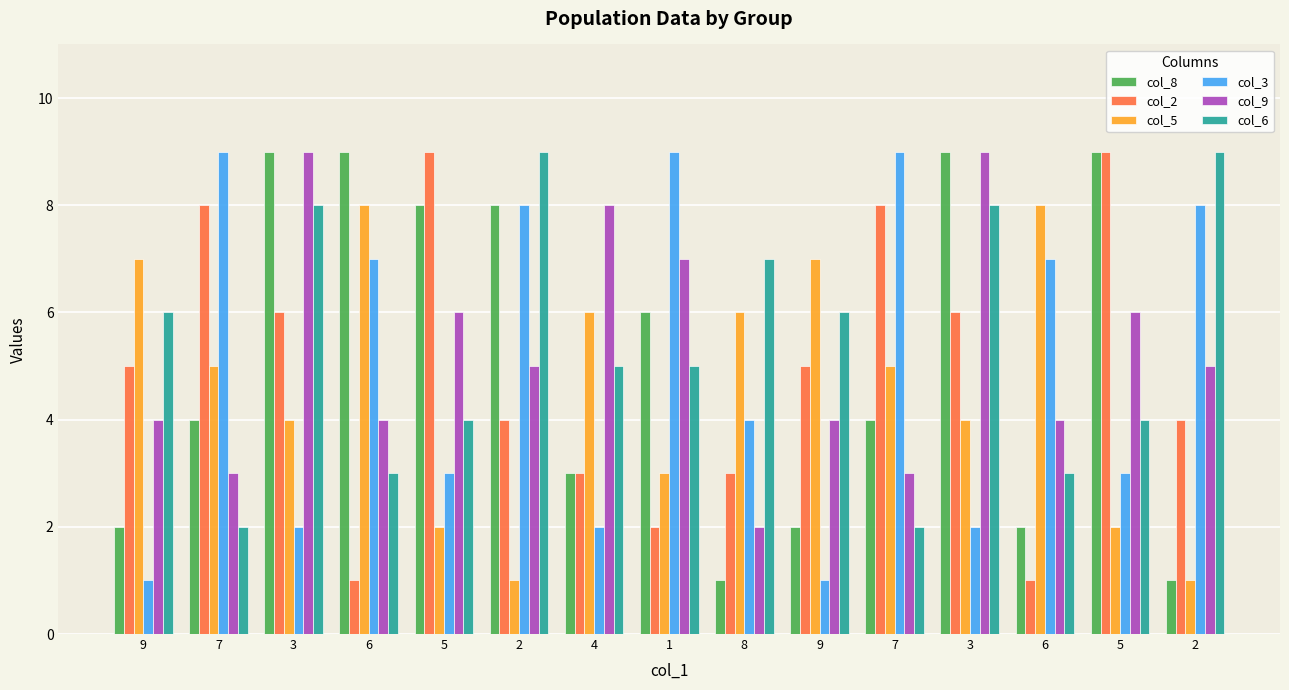

Is it true that col_2 equals 1 at 6?

False